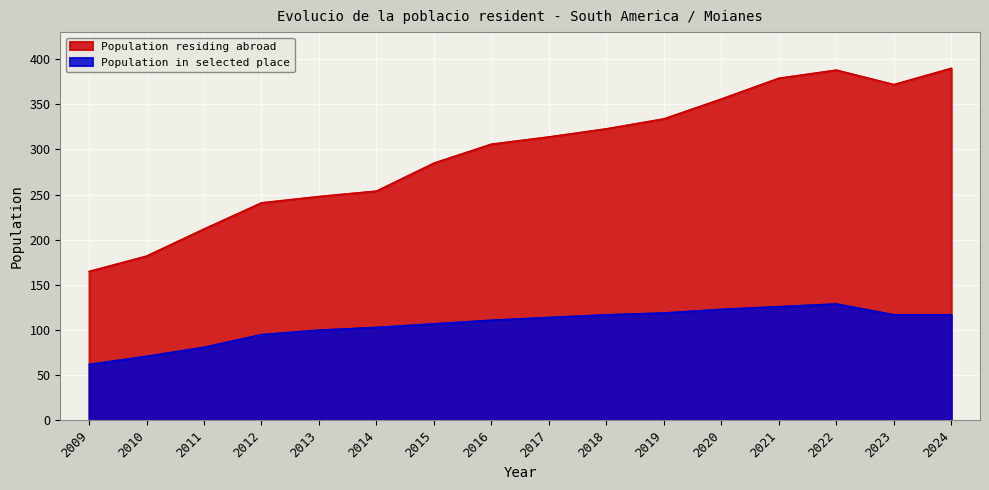

Is it true that Population residing abroad equals 398 at 2014?

False